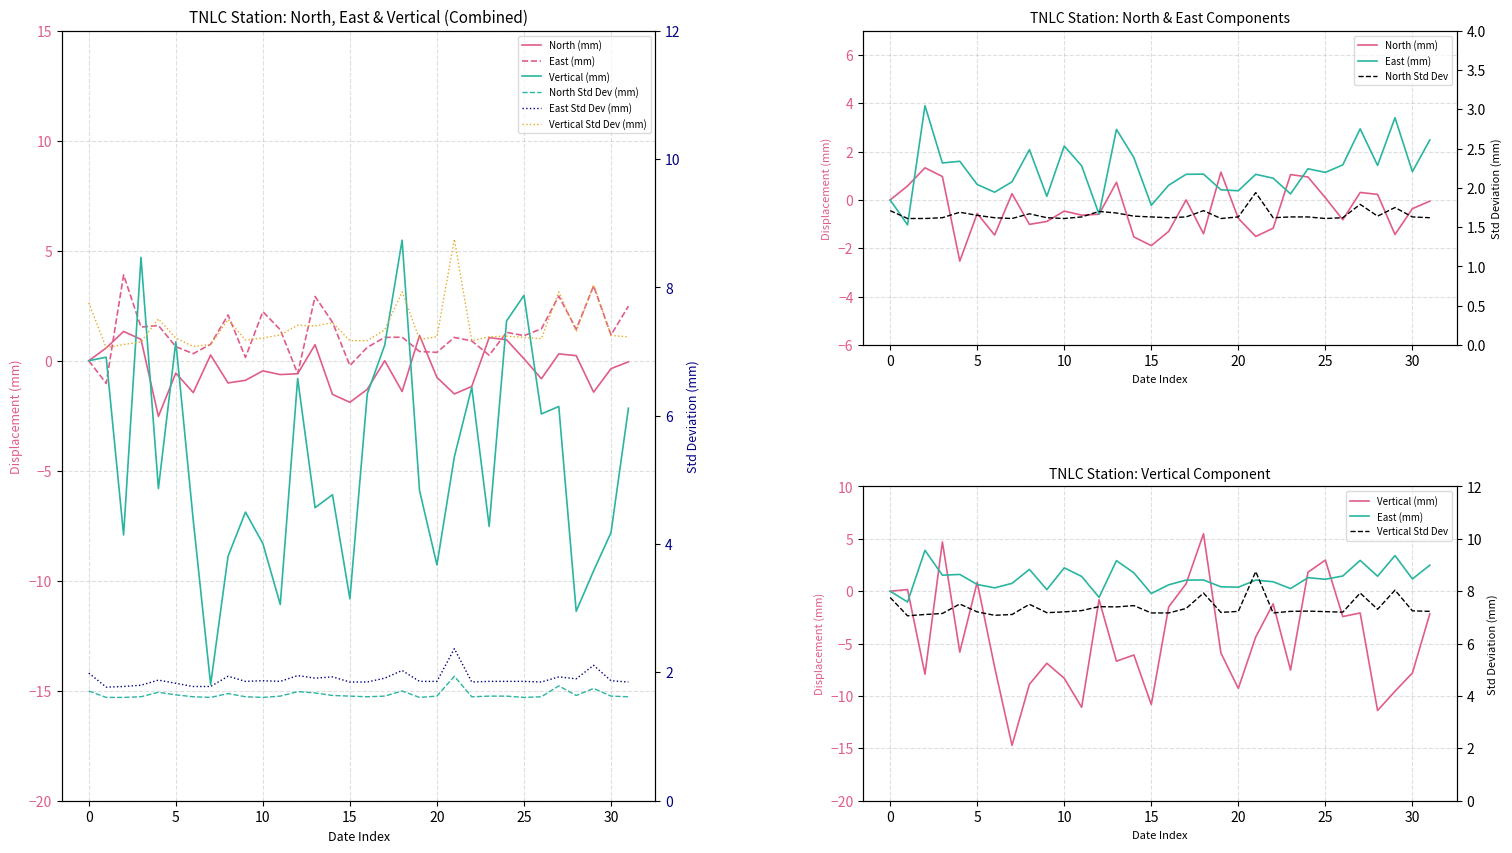

True or false: Vertical Std Dev (mm) and East Std Dev (mm) intersect in this chart.

False